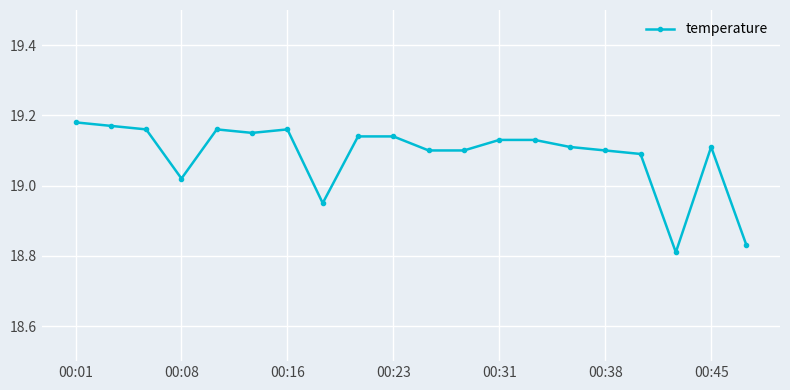

True or false: the data has more than 0 interior local peaks.

True